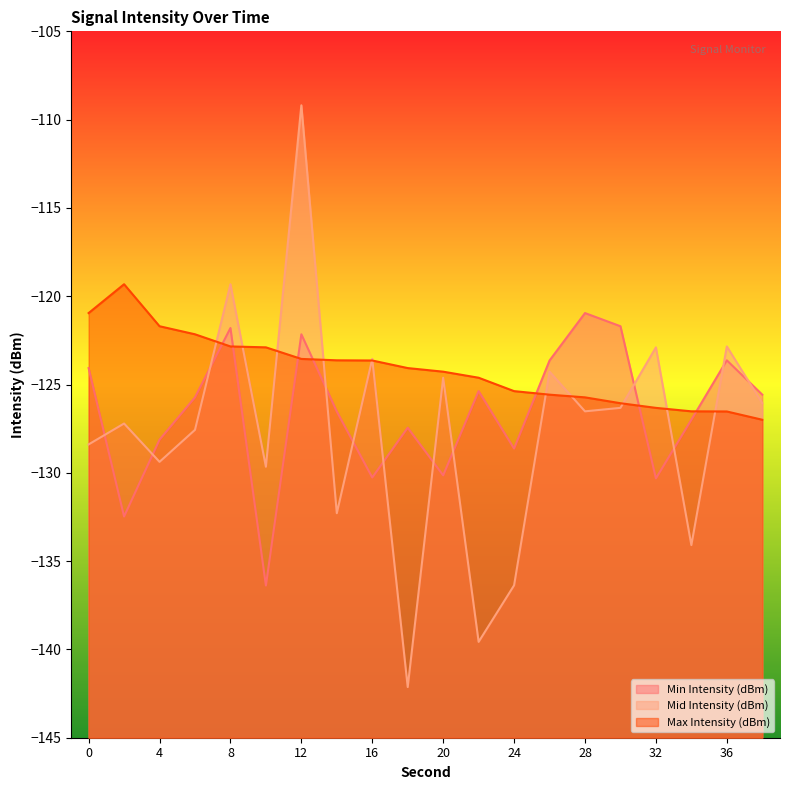

Is it true that Min Intensity (dBm) equals -190.8 at 22?

False